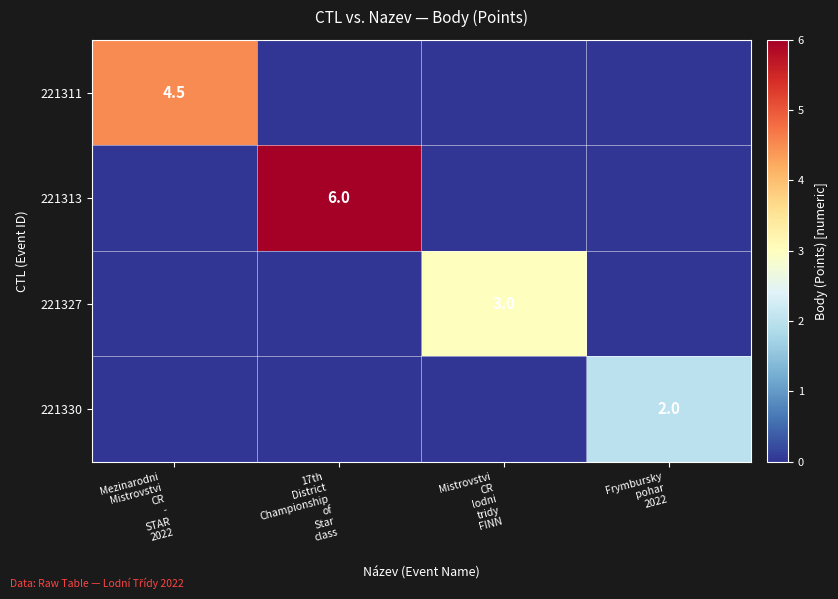

What is the average value of the 221327 series?

0.8